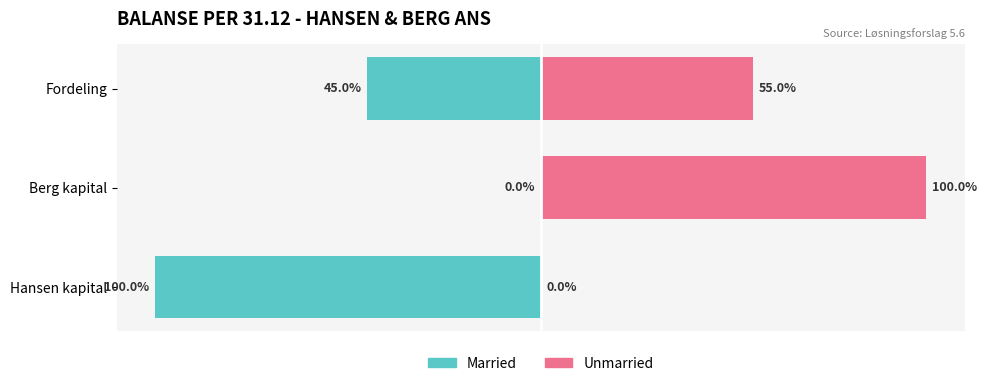

How many bars are there in total?

6